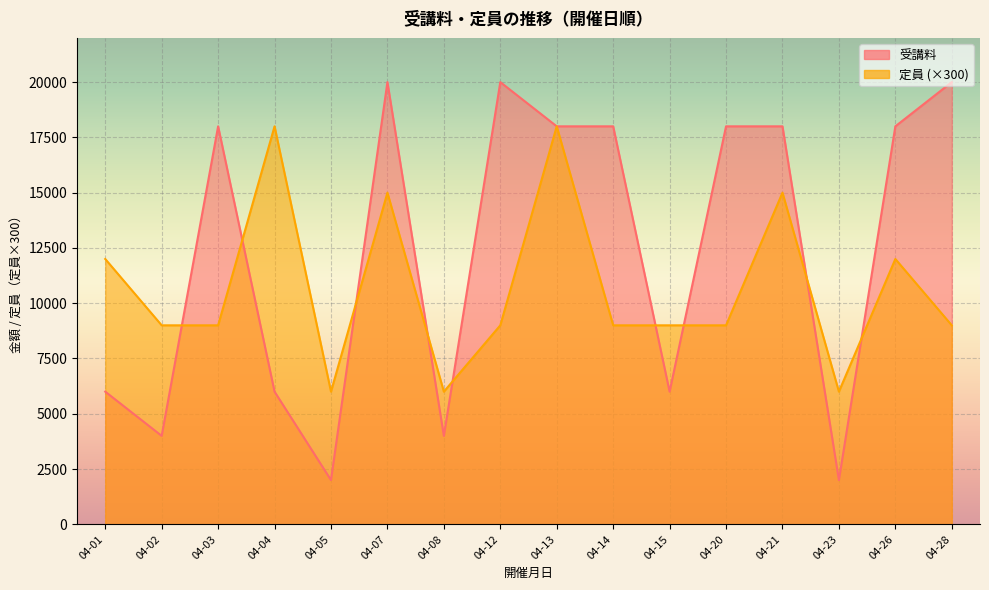

What is the value of the 定員 point at the 12th from the left?

30